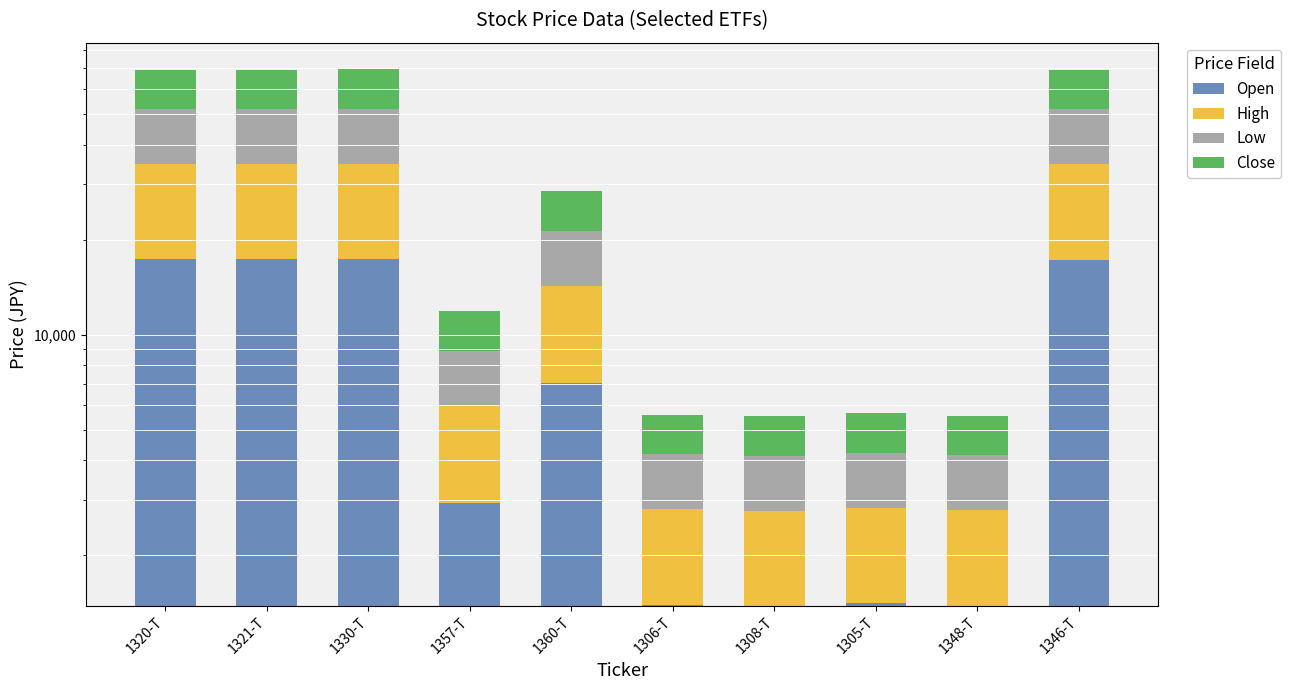

What is the label of the 3rd bar from the left?

1330-T